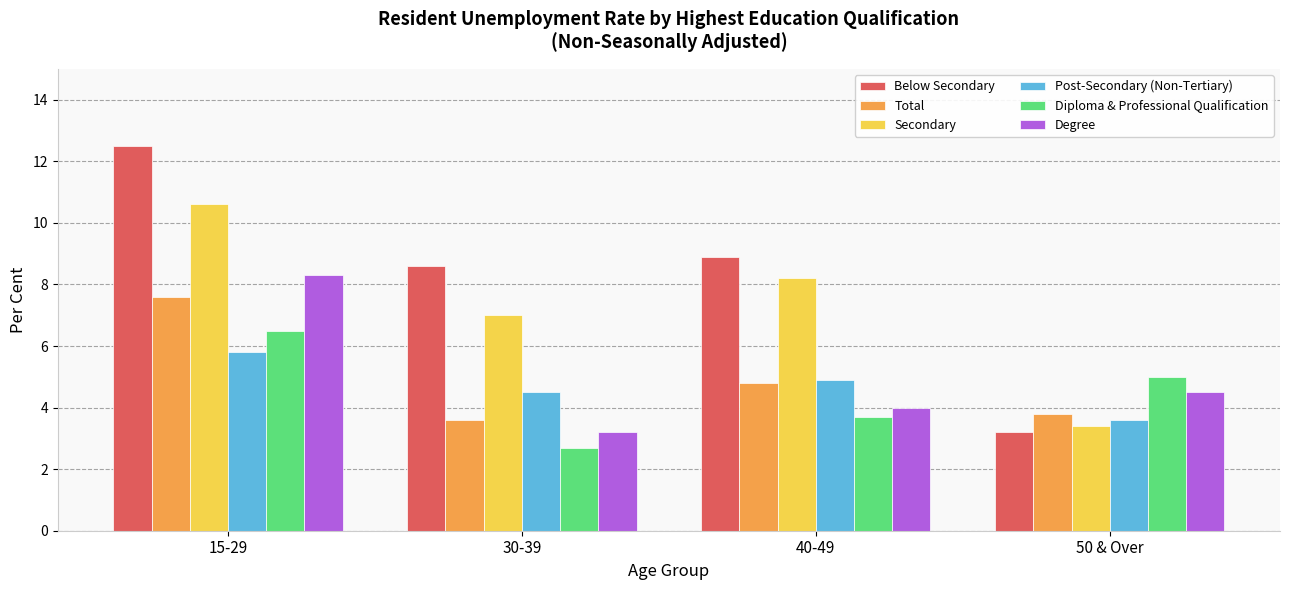

How many values in the Post-Secondary (Non-Tertiary) series exceed 4?

3